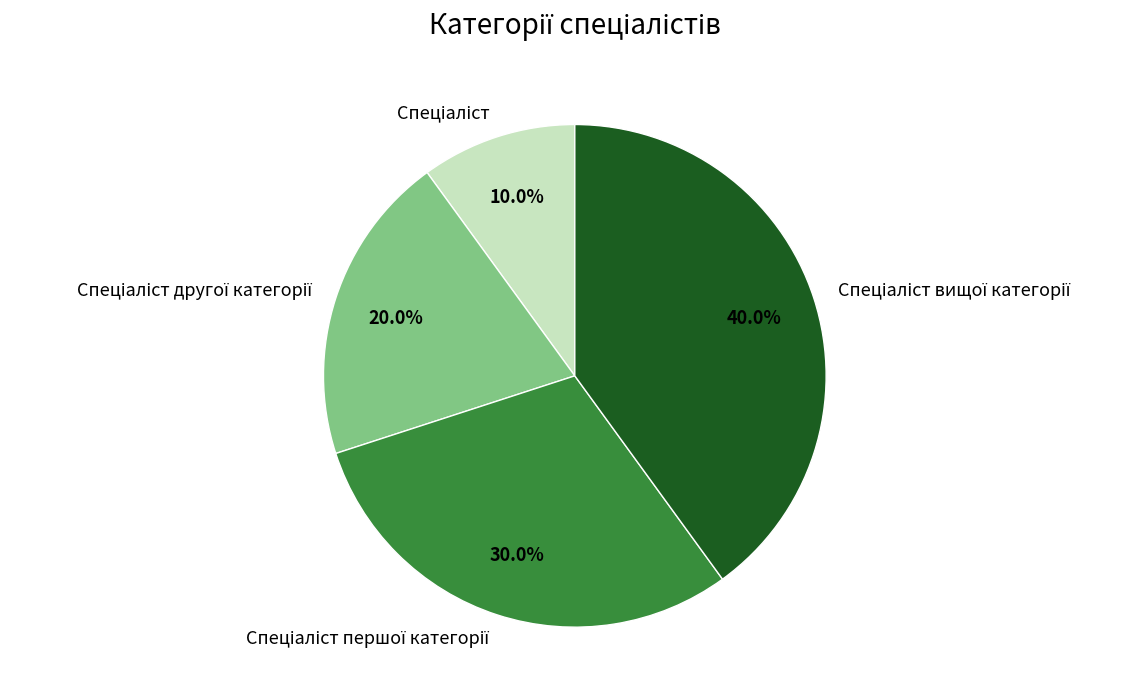

Does any single category account for the majority?

No